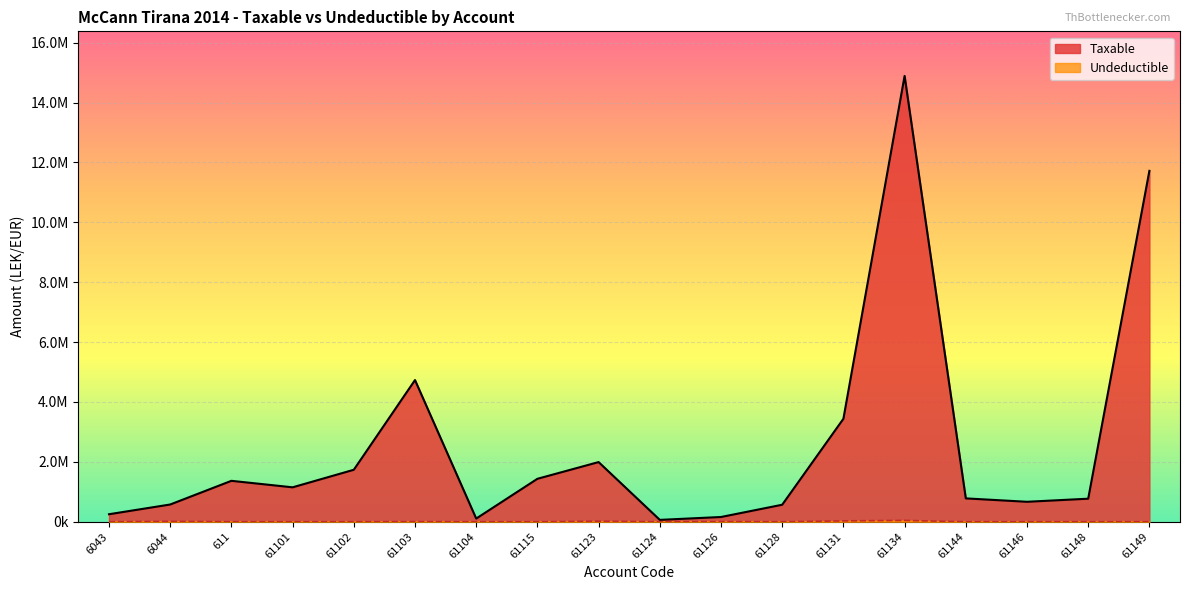

Which series has the largest total across all categories?

Taxable